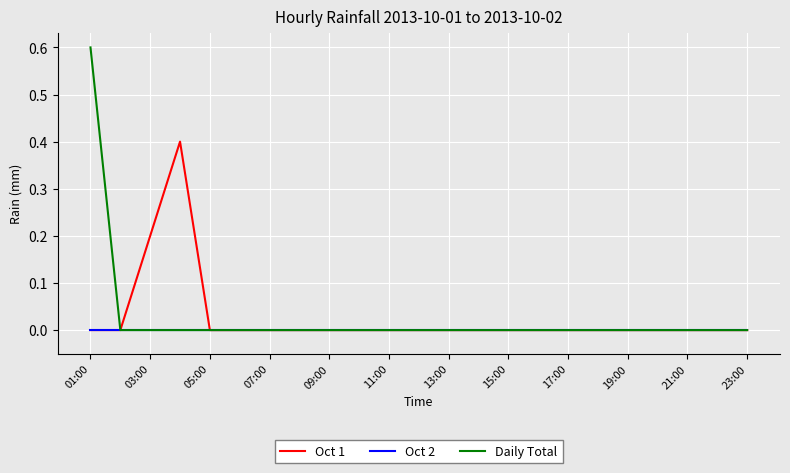

Reading left to right, list all the values displayed in this chart.

Oct 1: 0.0	0.0	0.2	0.4	0.0	0.0	0.0	0.0	0.0	0.0	0.0	0.0	0.0	0.0	0.0	0.0	0.0	0.0	0.0	0.0	0.0	0.0	0.0
Oct 2: 0.0	0.0	0.0	0.0	0.0	0.0	0.0	0.0	0.0	0.0	0.0	0.0	0.0	0.0	0.0	0.0	0.0	0.0	0.0	0.0	0.0	0.0	0.0
Daily Total: 0.6	0.0	0.0	0.0	0.0	0.0	0.0	0.0	0.0	0.0	0.0	0.0	0.0	0.0	0.0	0.0	0.0	0.0	0.0	0.0	0.0	0.0	0.0